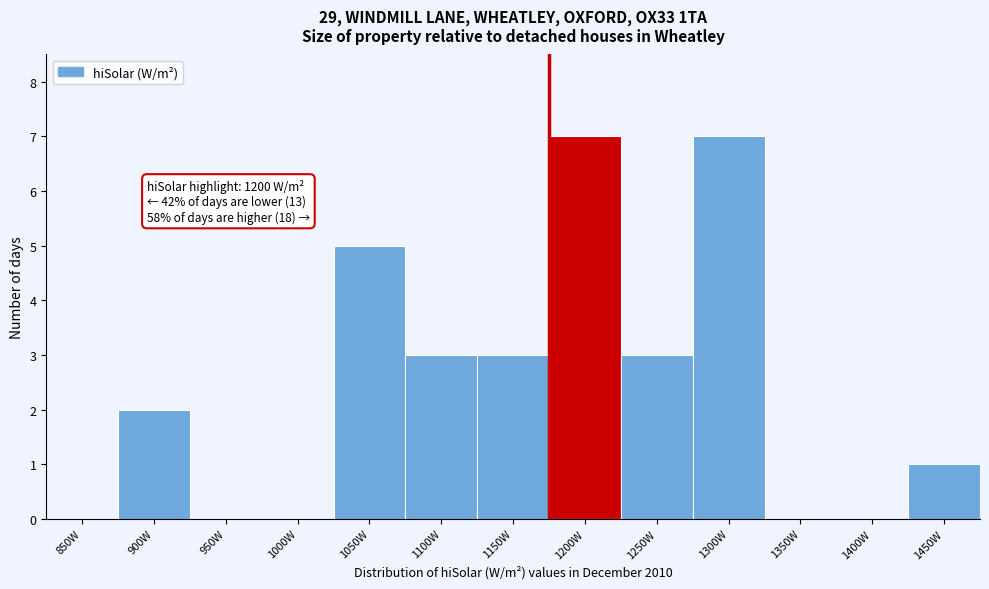

Reading left to right, extract all data points from this chart.

850W=0	900W=2	950W=0	1000W=0	1050W=5	1100W=3	1150W=3	1200W=7	1250W=3	1300W=7	1350W=0	1400W=0	1450W=1